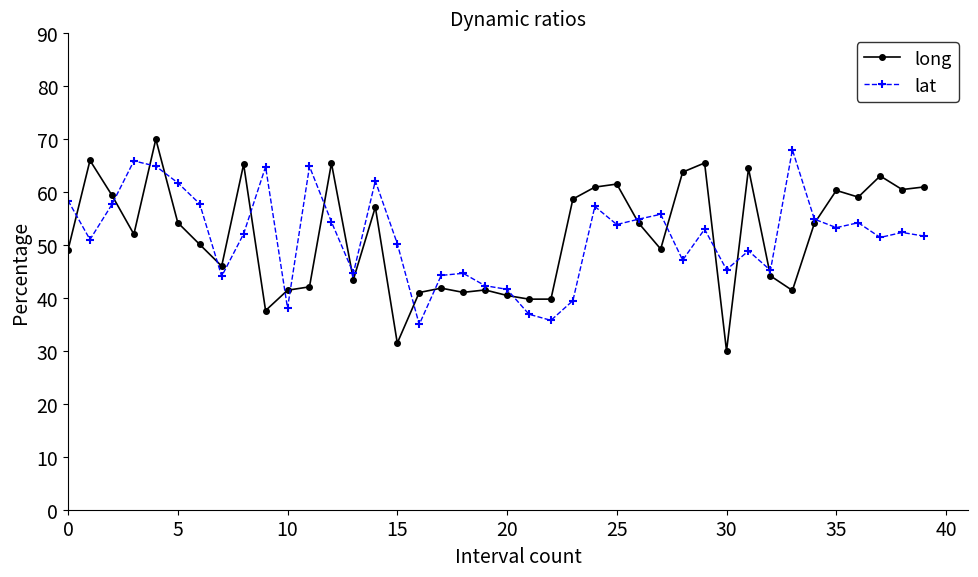

True or false: long has more than 0 interior local peaks.

True